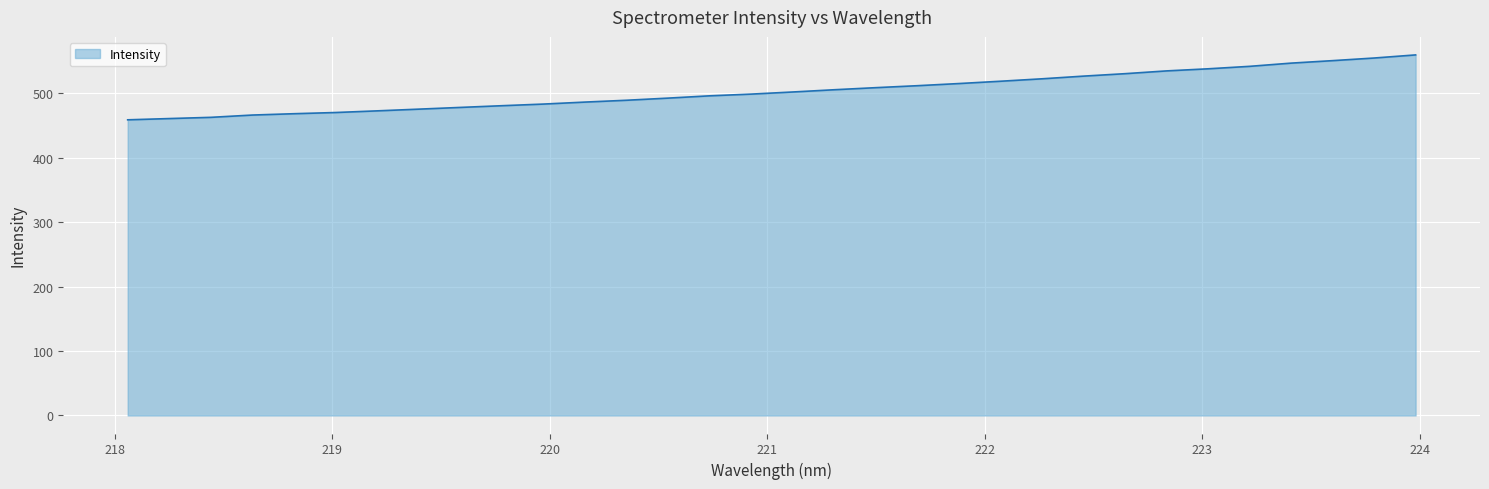

What is the smallest value displayed?

458.7